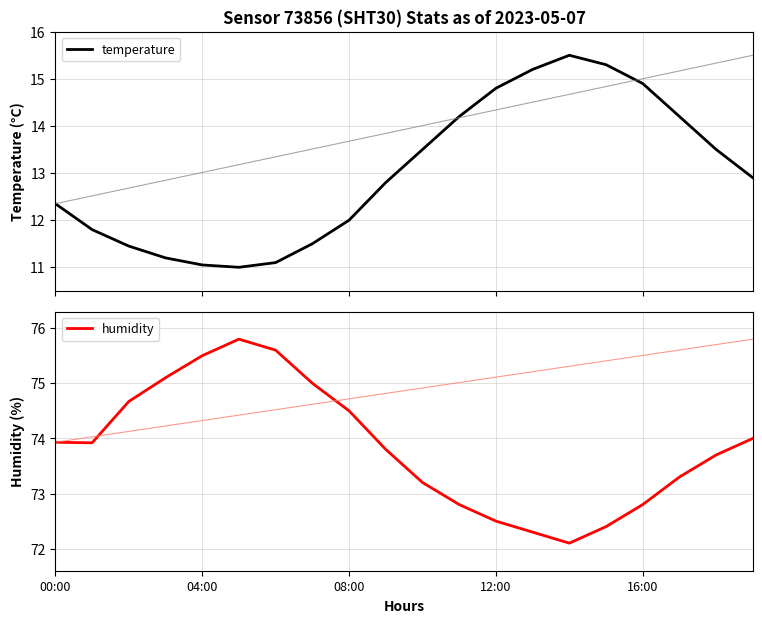

True or false: temperature and humidity intersect in this chart.

False